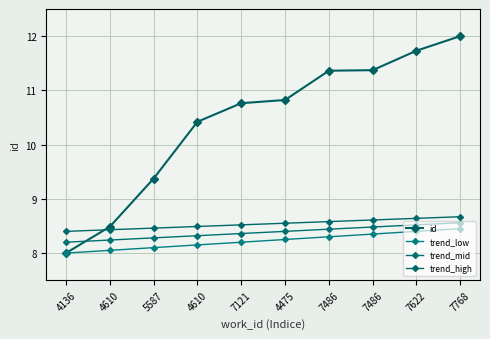

What is the maximum value shown in the chart?

12.0